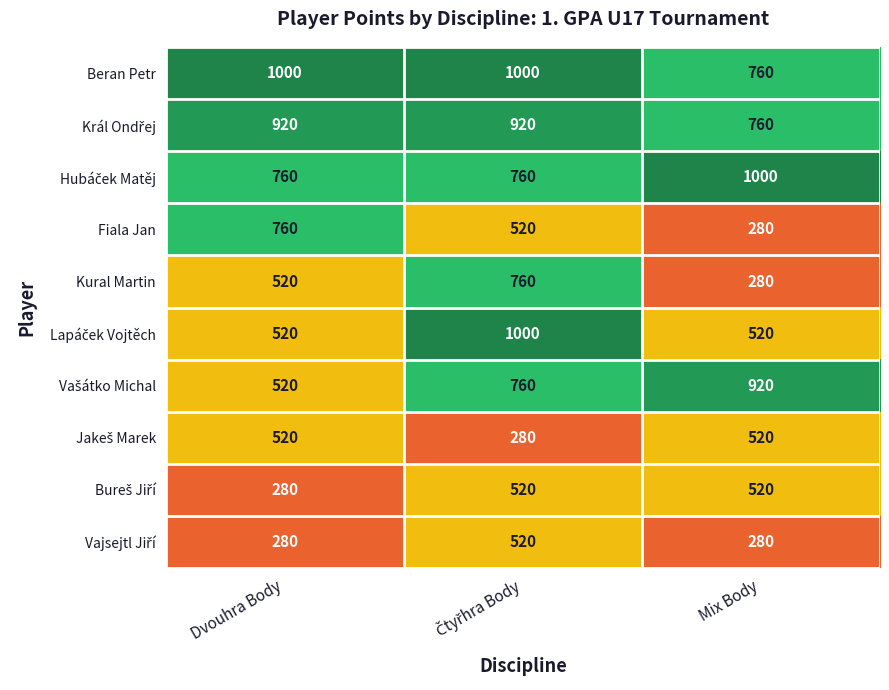

Between Dvouhra Body and Mix Body, which series saw the biggest shift?

Fiala Jan